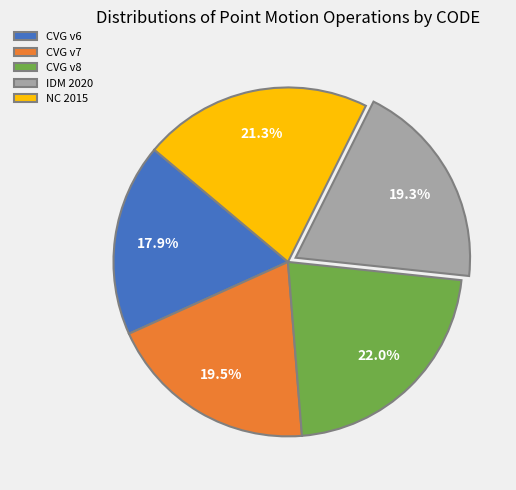

Combined, do IDM 2020 and CVG v7 account for over 50%?

No